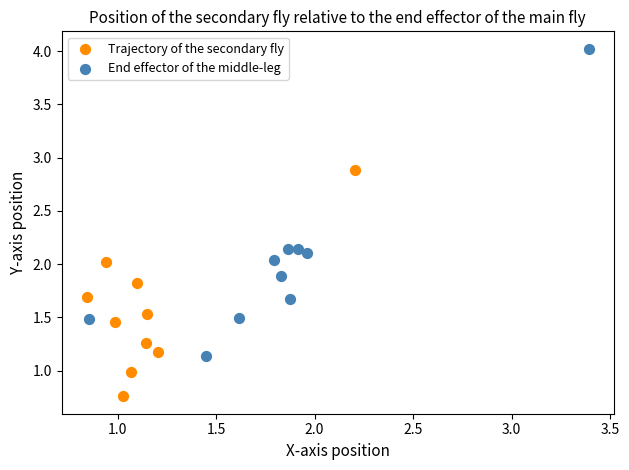

Which series has the largest Y range (max minus min)?

End effector of the middle-leg